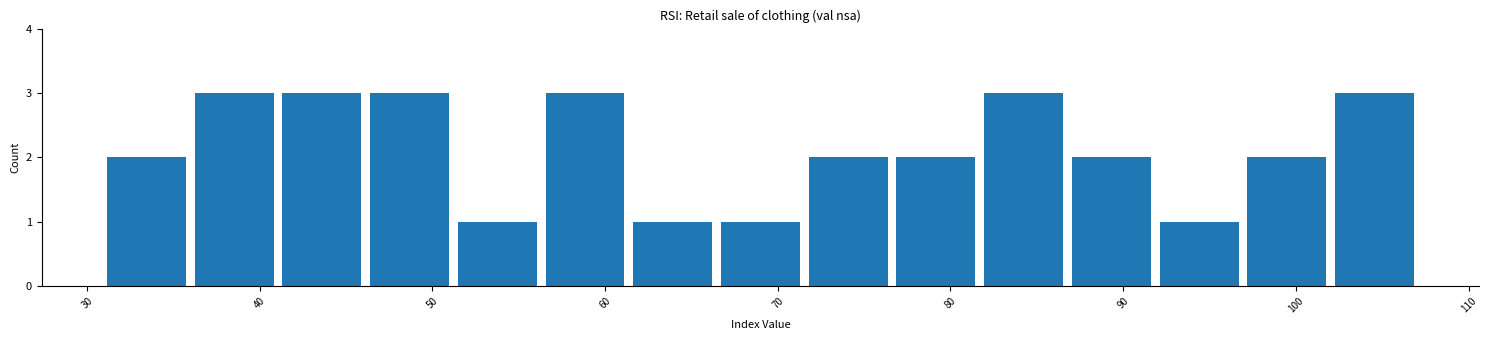

Reading left to right, transcribe this chart: for each bar, give the range it covers on the x-axis and its height. Neither the bar edges nor the heights are printed on the chart, so give them approximately, as read against the axes.

31 to 36: 2
36 to 41: 3
41 to 46: 3
46 to 51: 3
51 to 56: 1
56 to 61: 3
61 to 66: 1
66 to 72: 1
72 to 77: 2
77 to 82: 2
82 to 87: 3
87 to 92: 2
92 to 97: 1
97 to 102: 2
102 to 107: 3